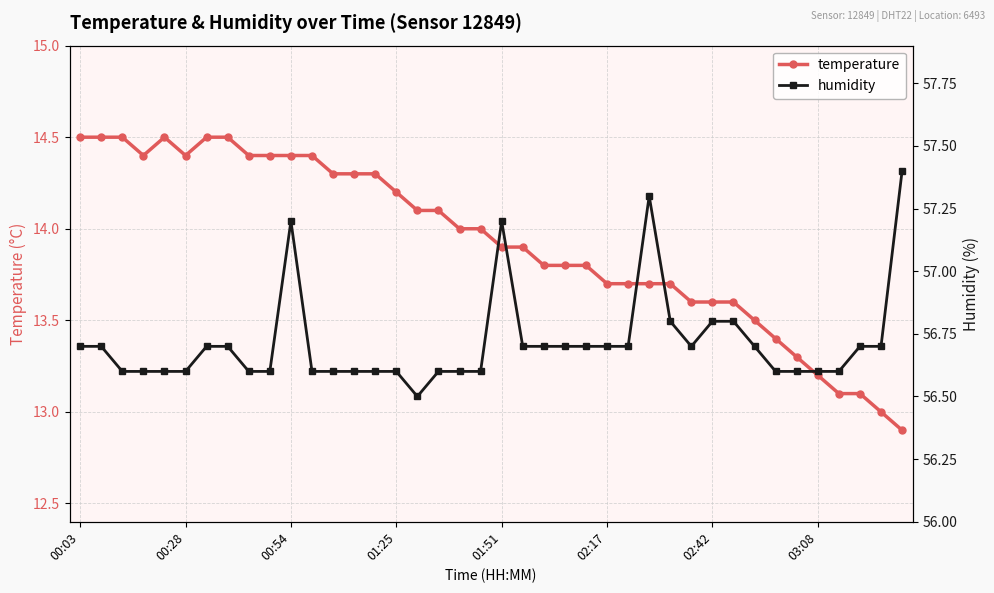

What value does the humidity series have at 14?

56.6